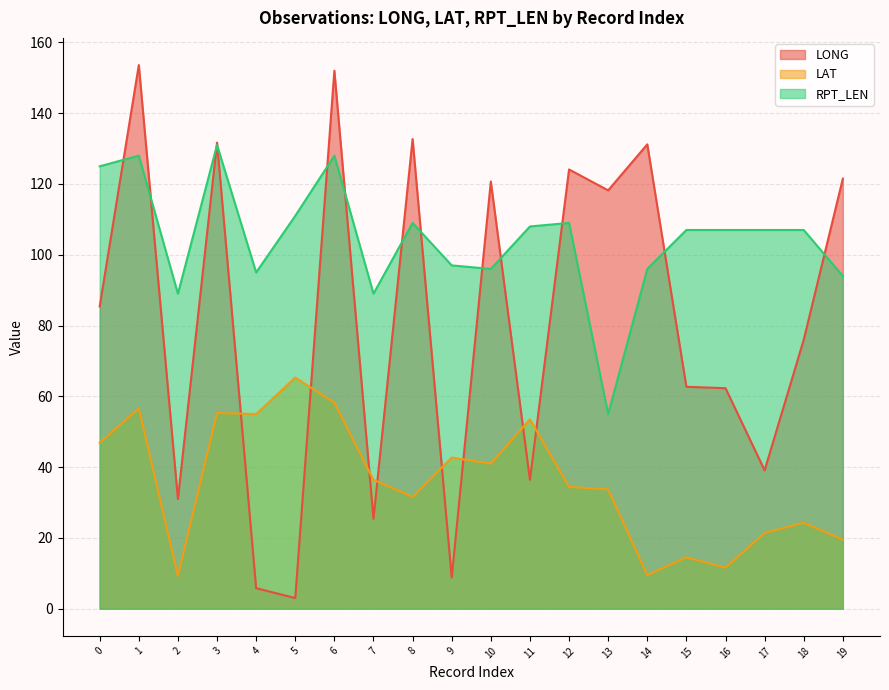

Which series has the largest range (max minus min)?

LONG